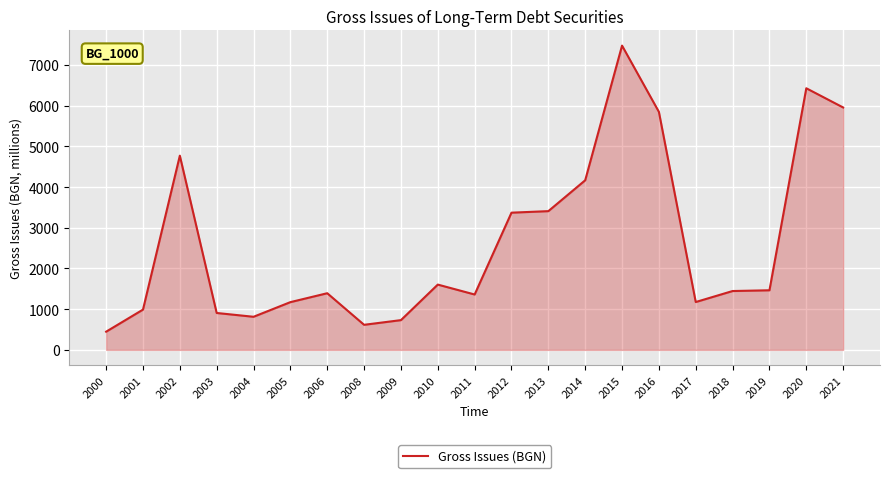

What is the average value?

2645.3